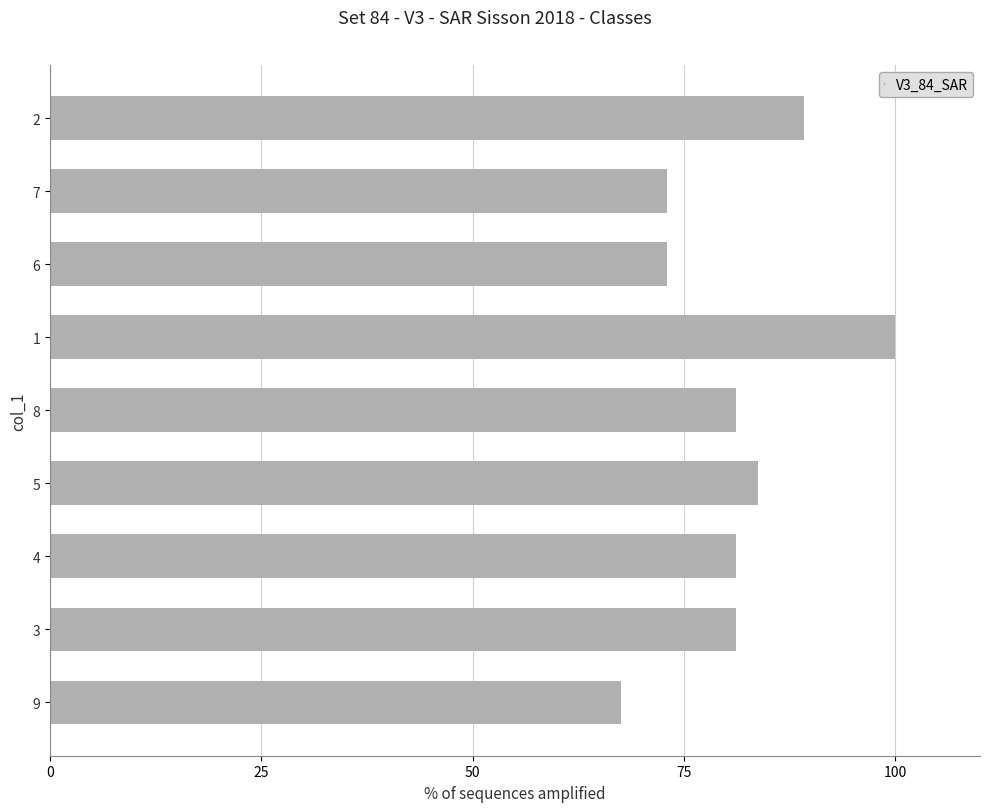

Is it true that the value at 9 is 67.6?

True